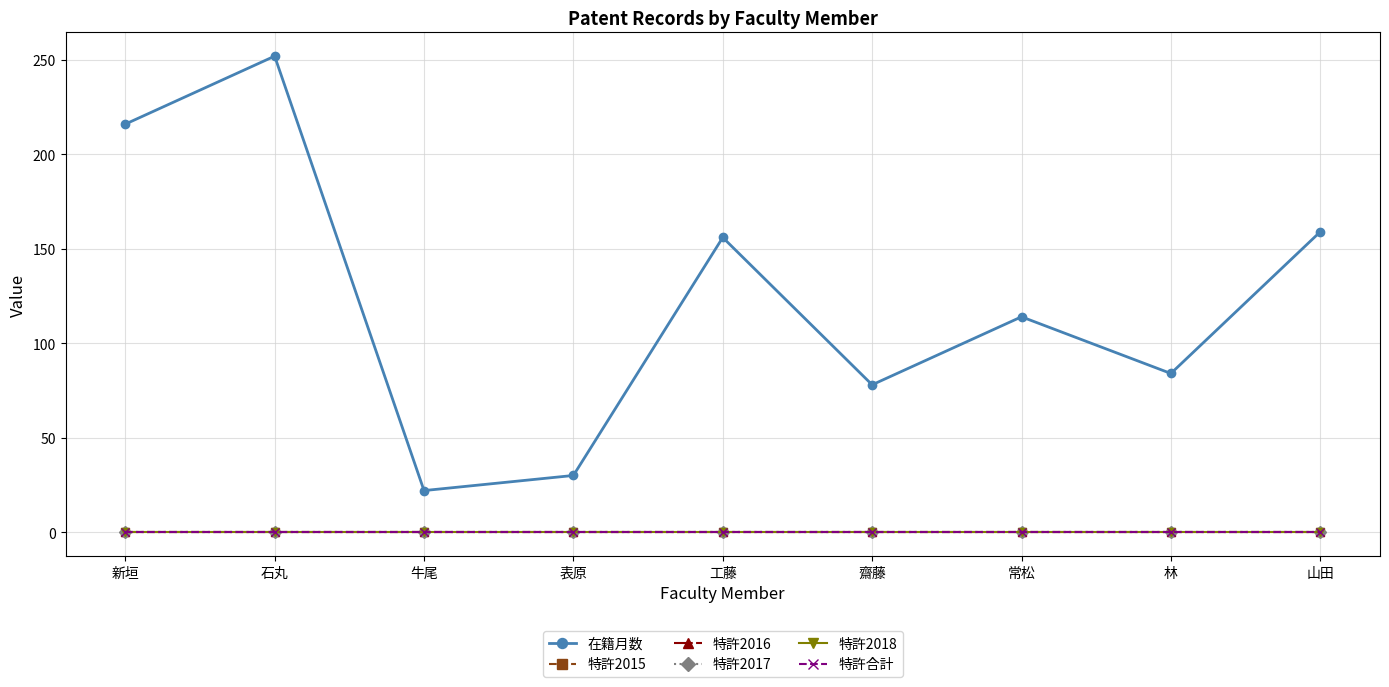

Does the chart have visible grid lines?

Yes